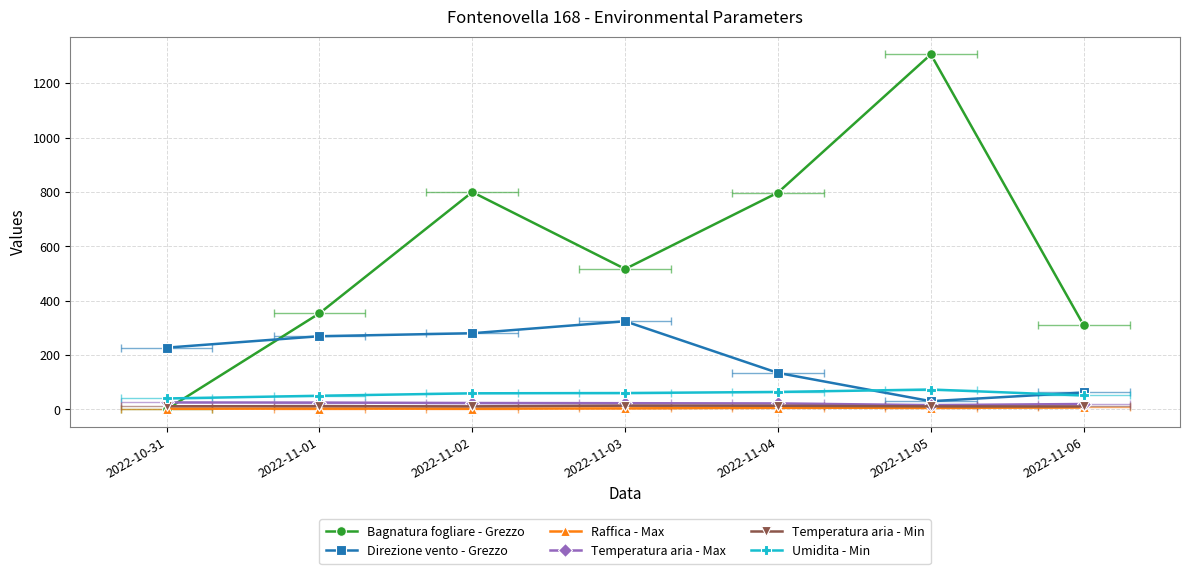

How many values in the Bagnatura fogliare - Grezzo series are below 516?

3